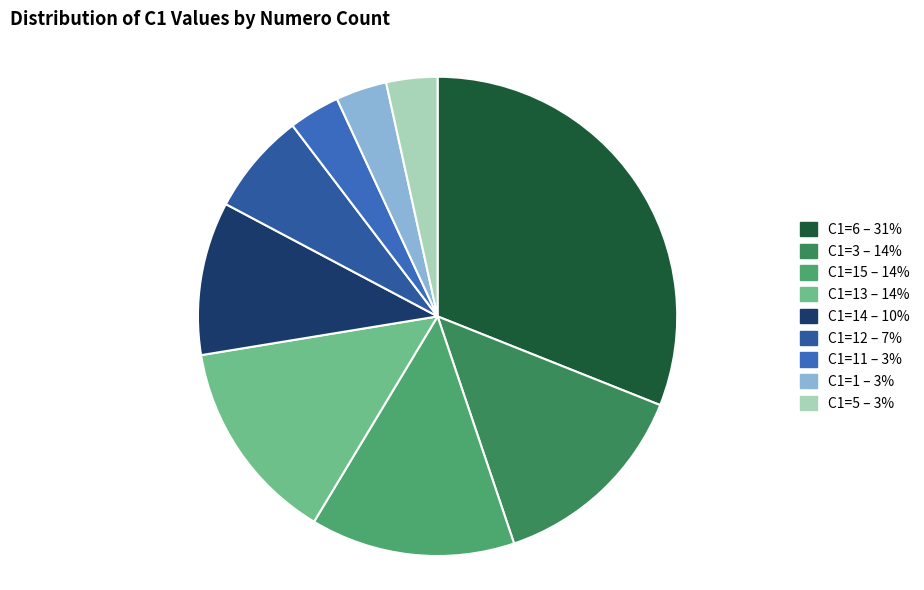

How many segments does this pie chart have?

9